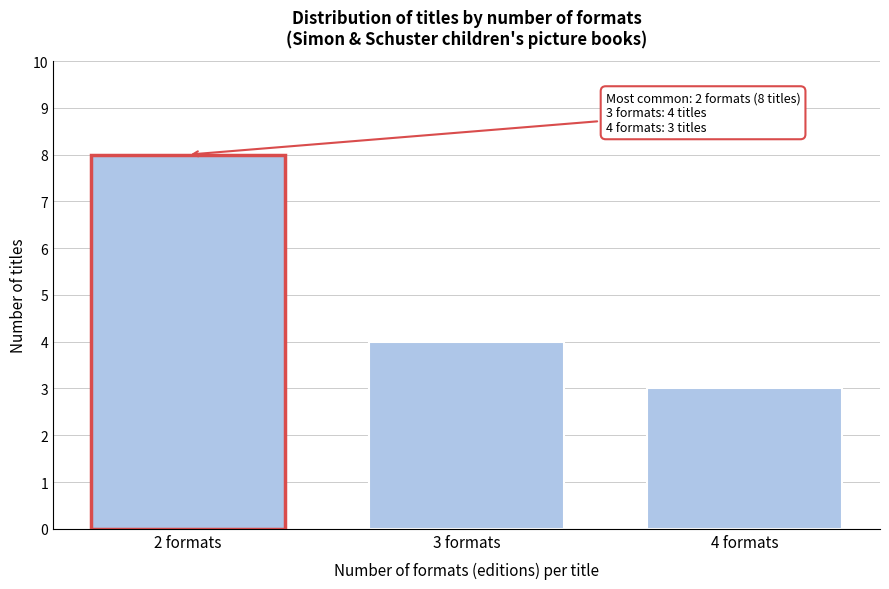

Reading right to left, what are all the values shown in this chart?

3	4	8